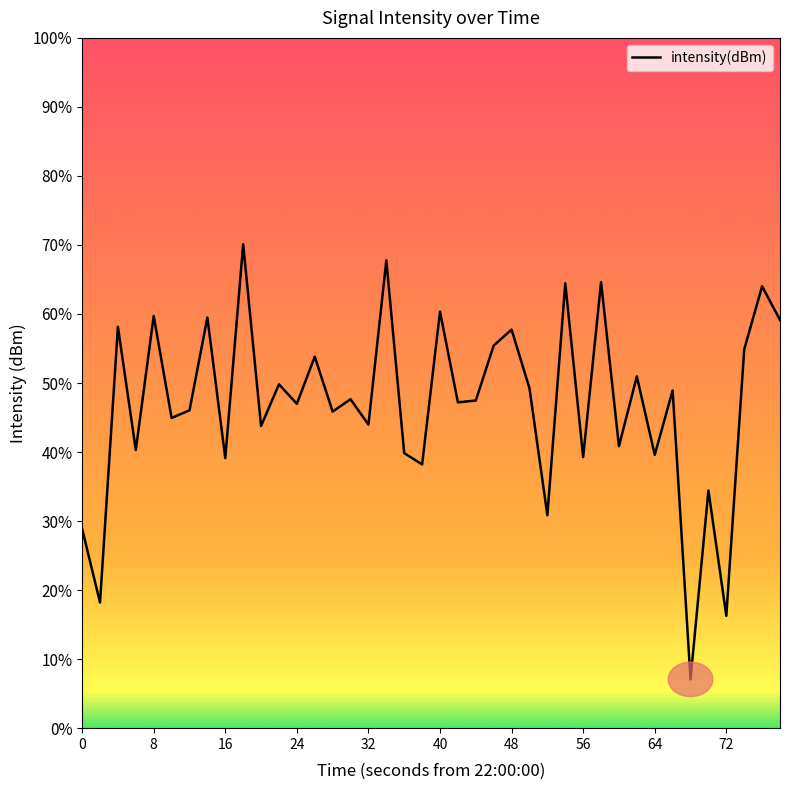

Reading left to right, transcribe all the data shown in this chart.

-138.4	-142.7	-126.7	-133.9	-126.1	-132.0	-131.6	-126.2	-134.4	-122.0	-132.5	-130.1	-131.2	-128.5	-131.7	-130.9	-132.4	-122.9	-134.1	-134.7	-125.9	-131.1	-131.0	-127.8	-126.9	-130.3	-137.7	-124.2	-134.3	-124.2	-133.7	-129.6	-134.2	-130.4	-147.2	-136.2	-143.5	-128.1	-124.4	-126.3